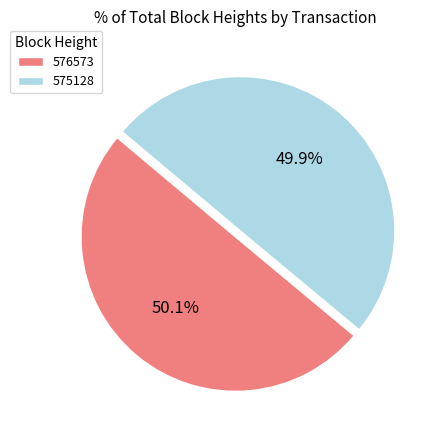

How many slices are in this pie chart?

2